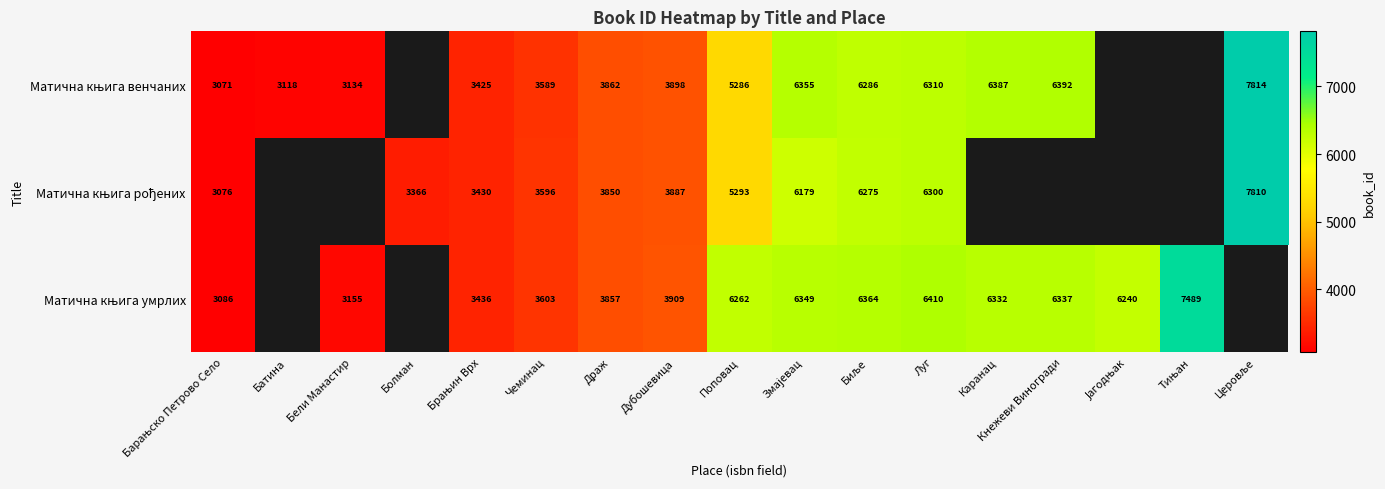

At which category does the chart reach its peak across all series?

Церовље